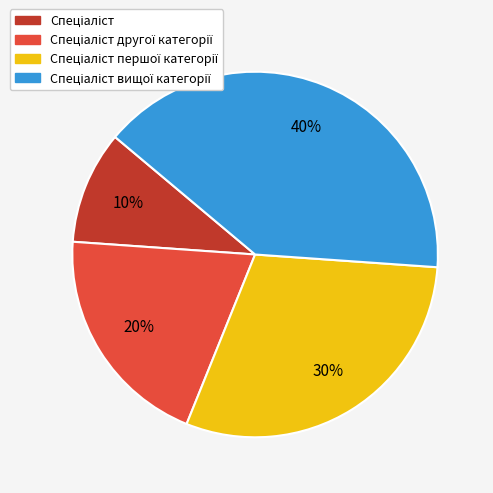

To the nearest percent, what is the difference between the largest and smallest slice percentages?

30%